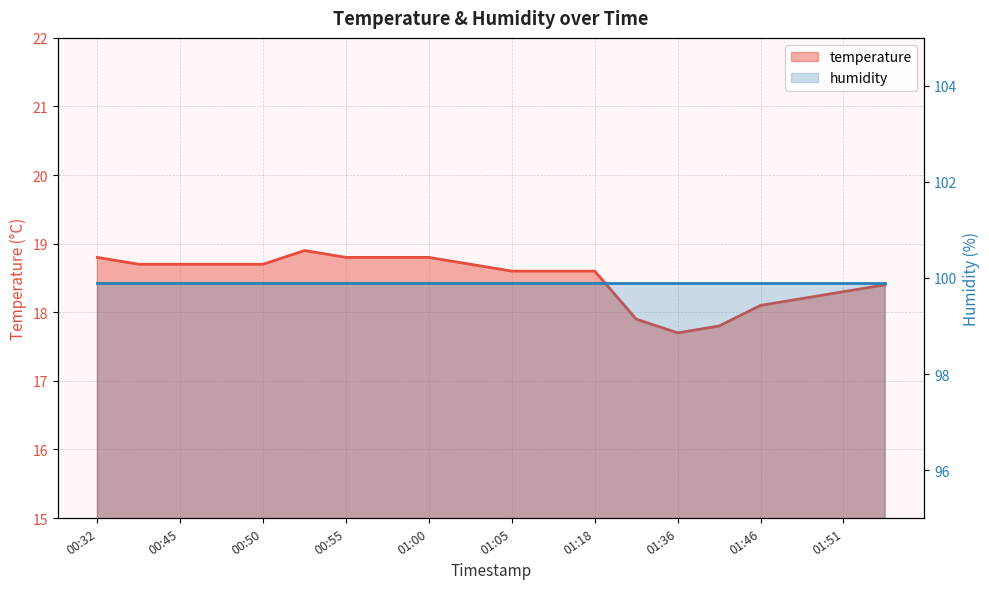

Reading left to right, transcribe all the data shown in this chart.

00:32=18.8	00:37=18.7	00:45=18.7	00:47=18.7	00:50=18.7	00:52=18.9	00:55=18.8	00:57=18.8	01:00=18.8	01:02=18.7	01:05=18.6	01:07=18.6	01:18=18.6	01:25=17.9	01:36=17.7	01:38=17.8	01:46=18.1	01:49=18.2	01:51=18.3	01:54=18.4